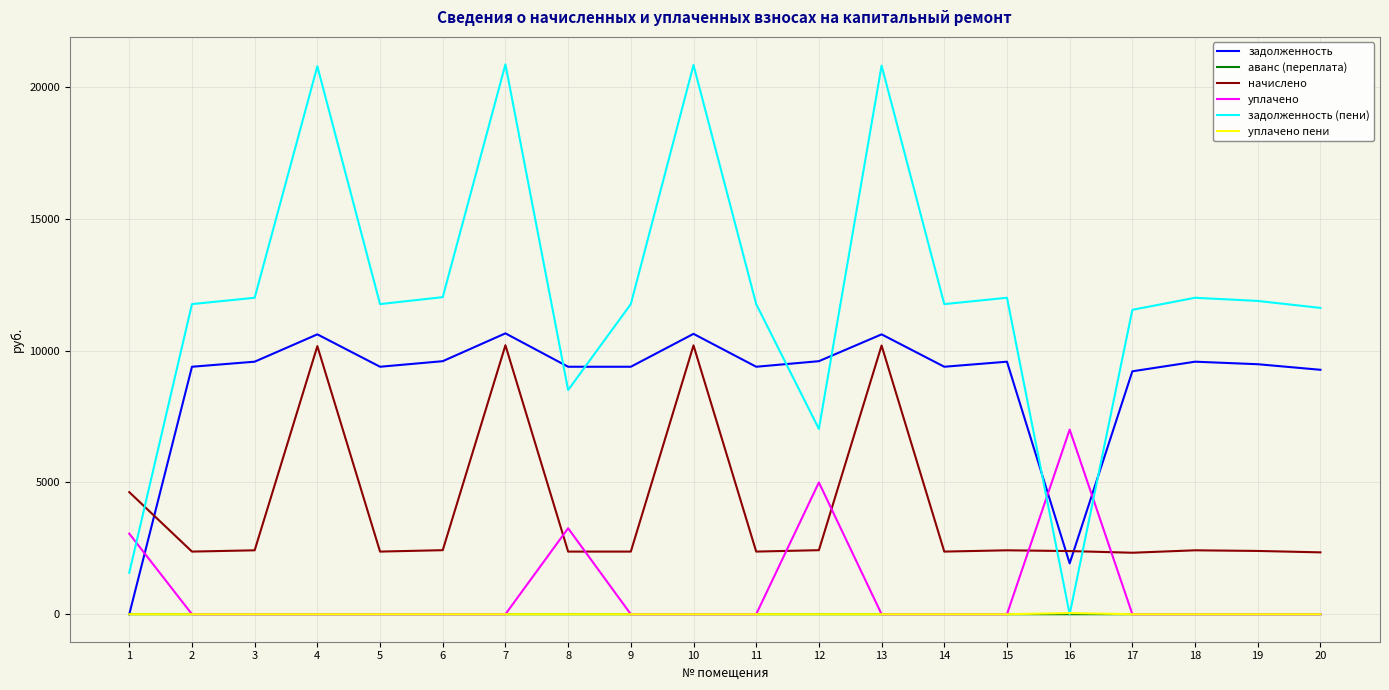

What is the greatest value displayed?

20860.0